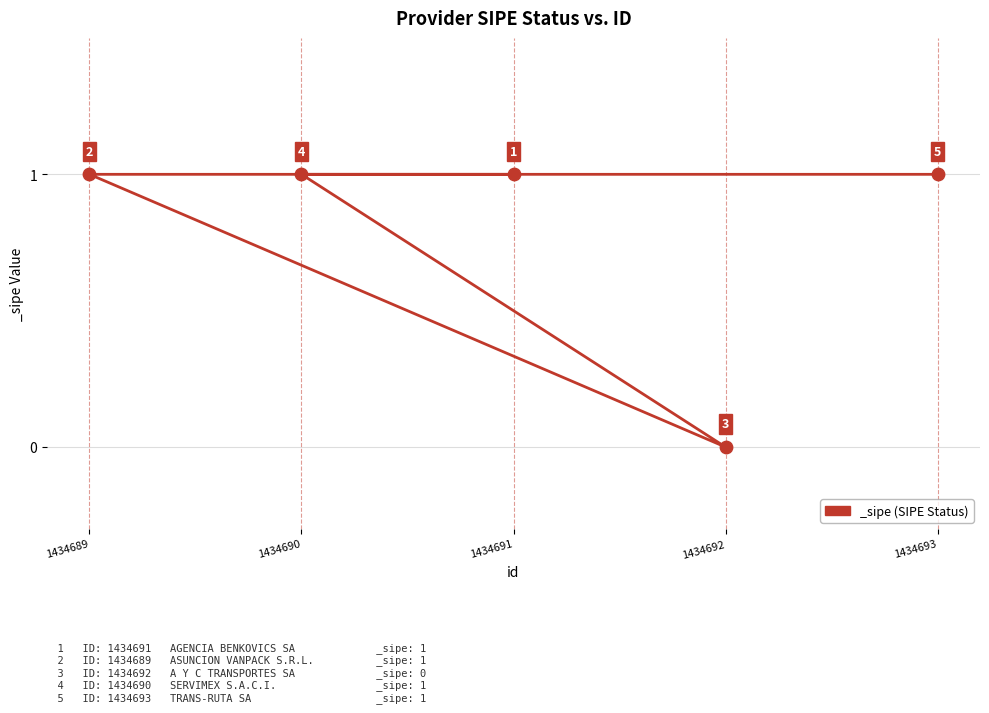

Which has a higher value, 1434693 or 1434689?

1434693